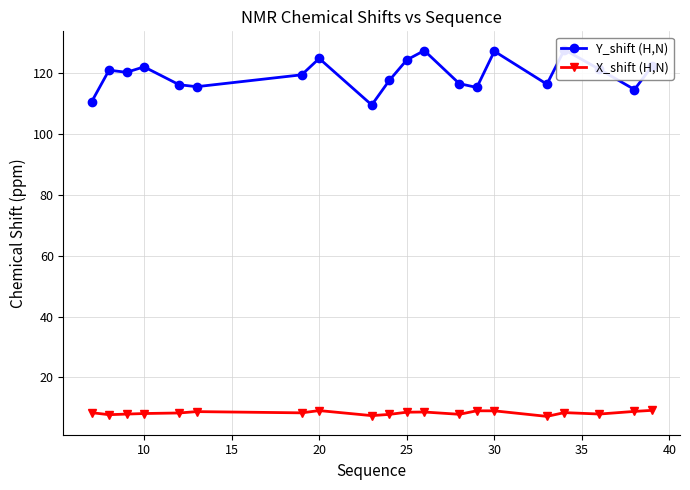

Is it true that X_shift (H,N) equals 4.5 at 25?

False